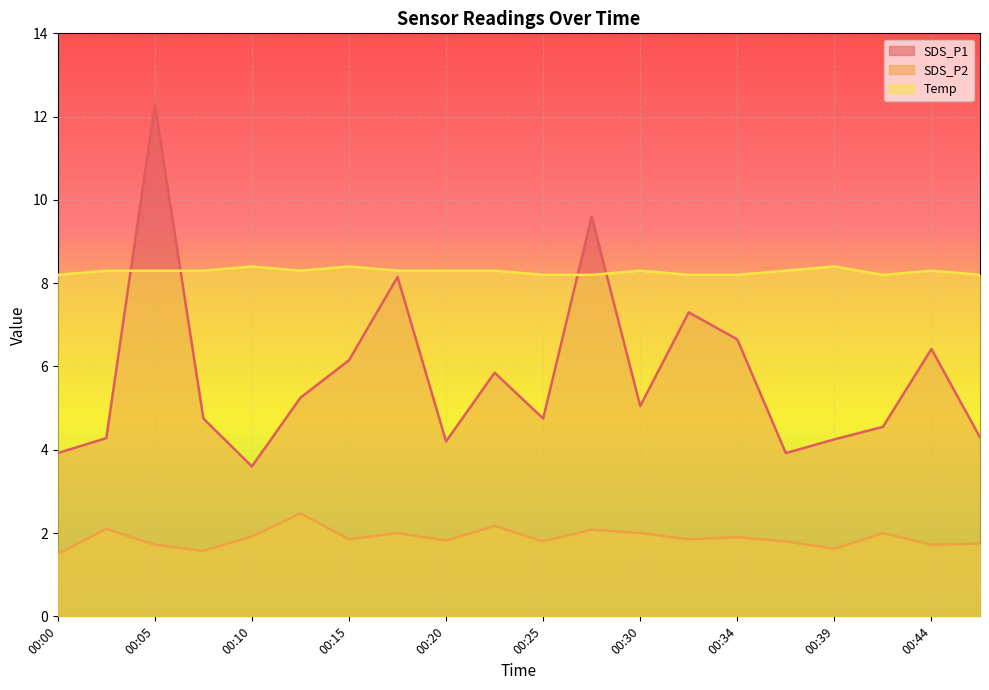

How many distinct data groups are displayed?

3